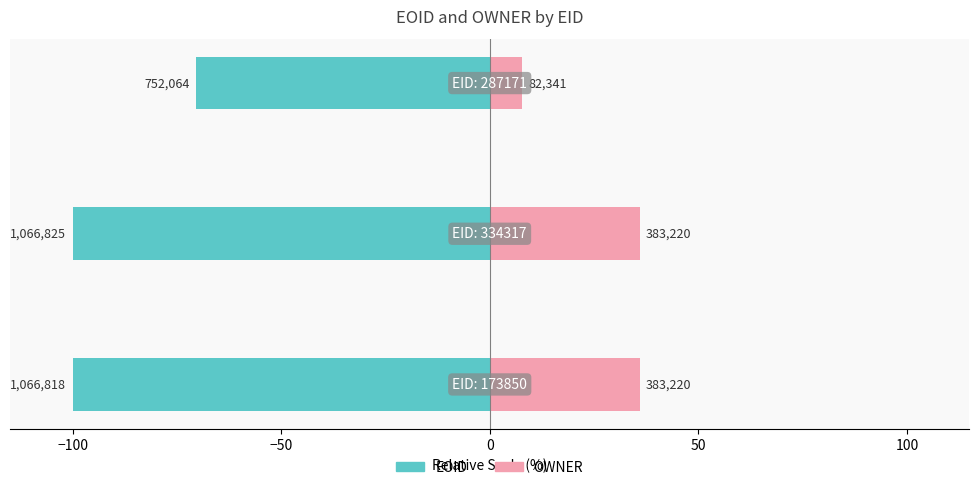

What is the total value across all series at −100?

-64.1